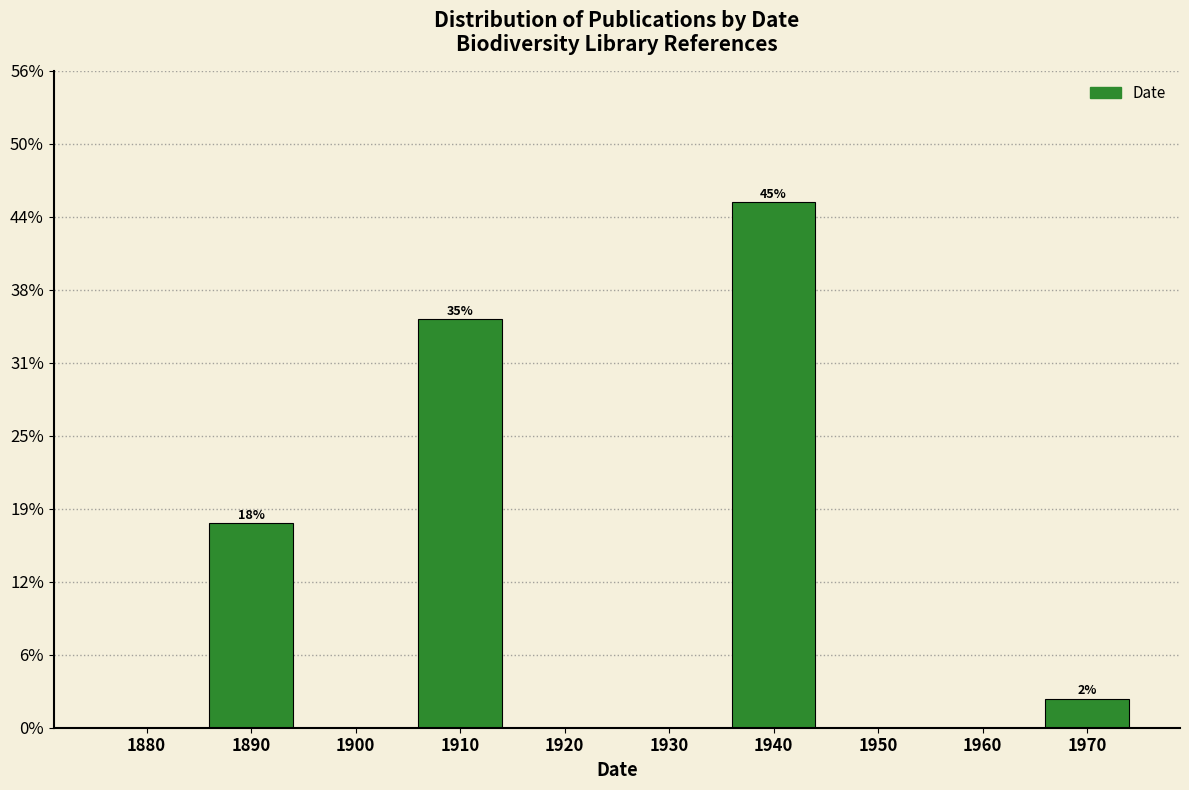

Are the bars horizontal?

No